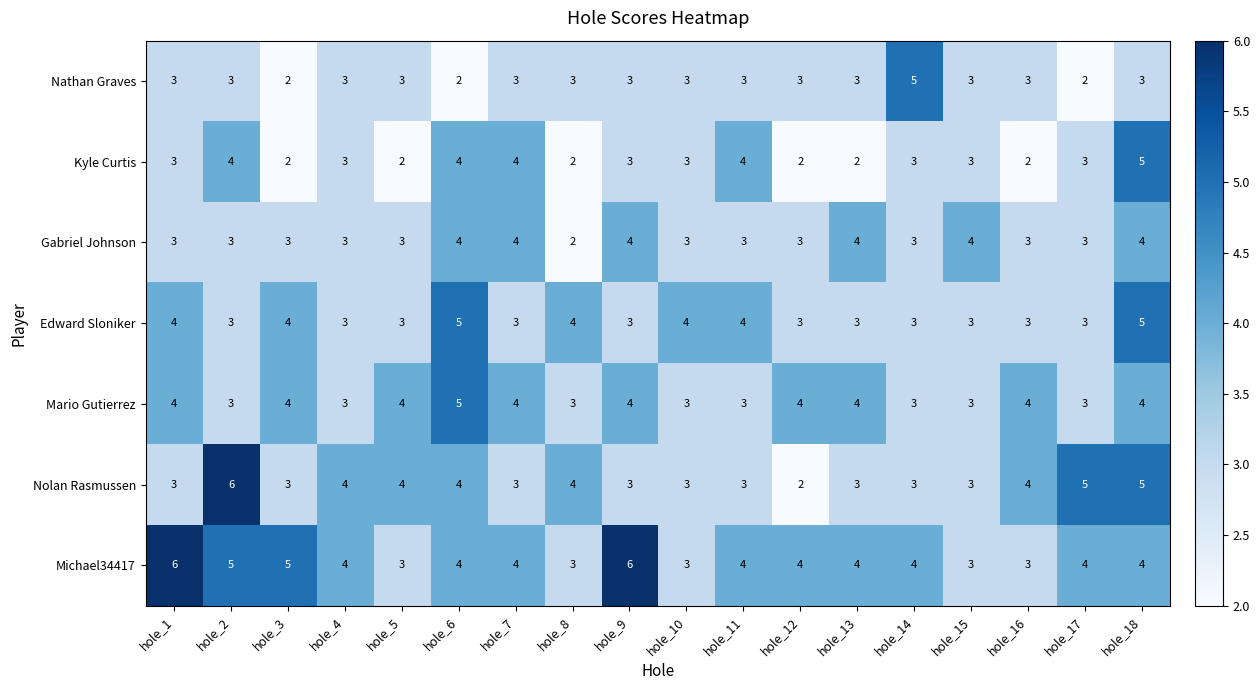

How many distinct data groups are displayed?

7